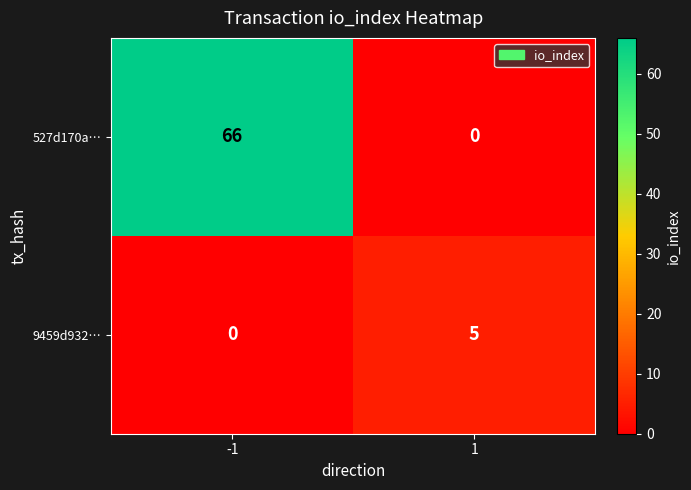

Reading left to right, extract all data points from this chart.

527d170a…: 66	0
9459d932…: 0	5